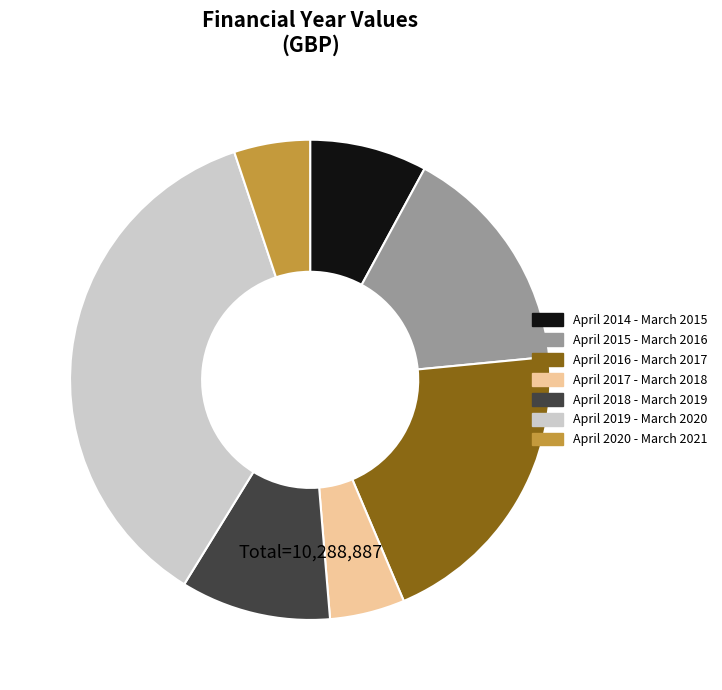

Is it true that April 2015 - March 2016 is 16% of the pie?

True